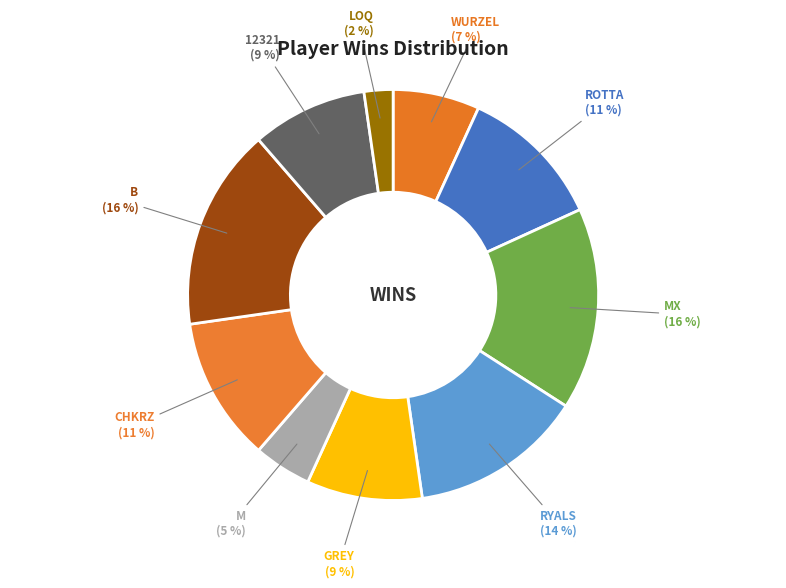

Approximately how many times larger is the value at M compared to B?

0.3